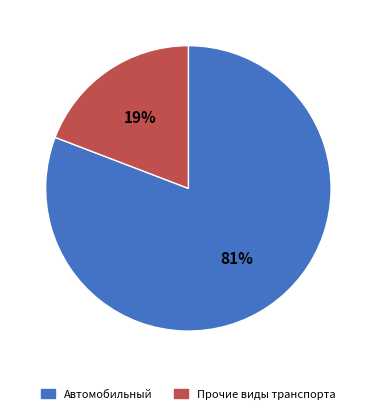

Does any single category account for the majority?

Yes